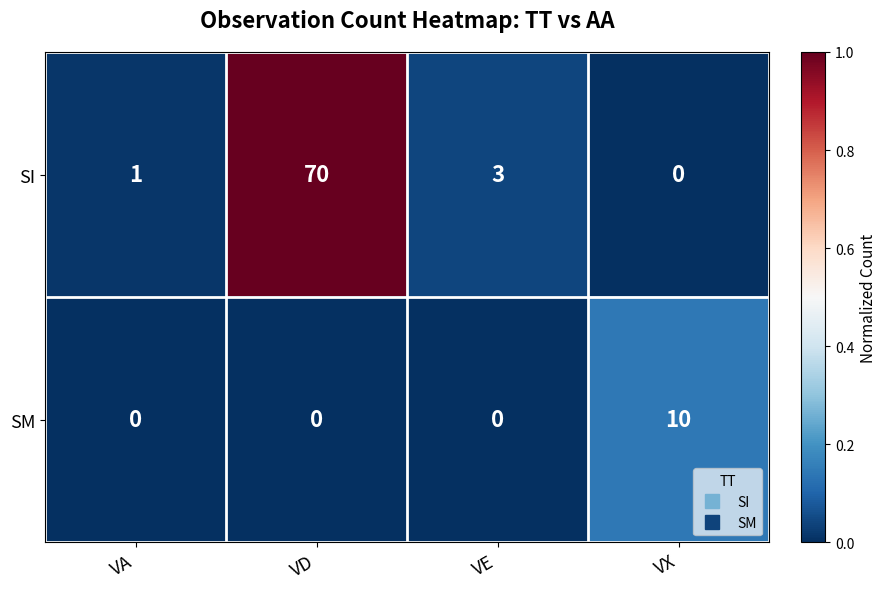

Which series has the largest range (max minus min)?

SI